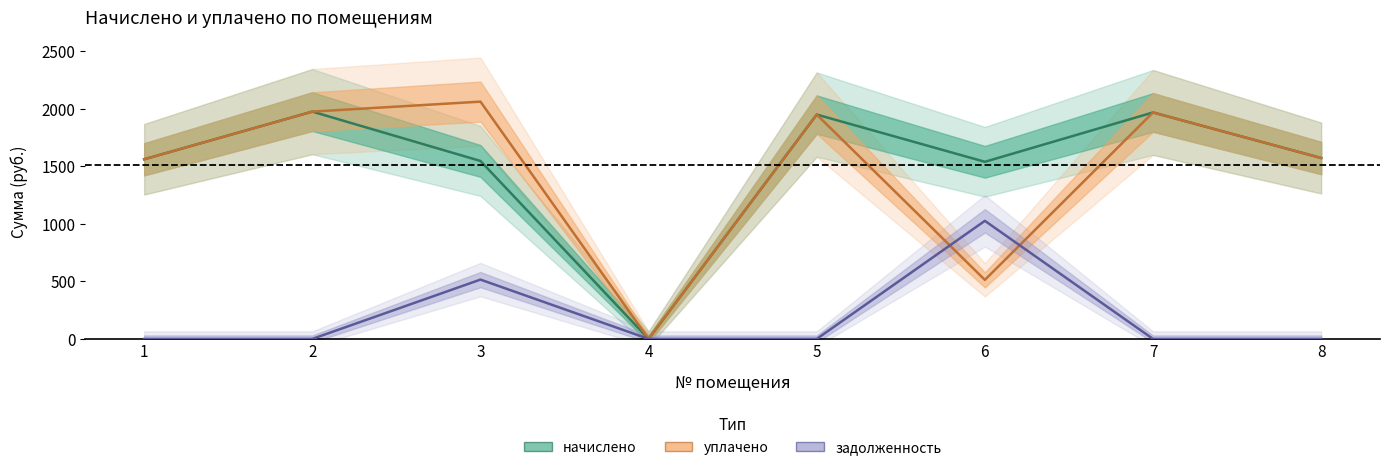

At which category is the sum across all series the highest?

3